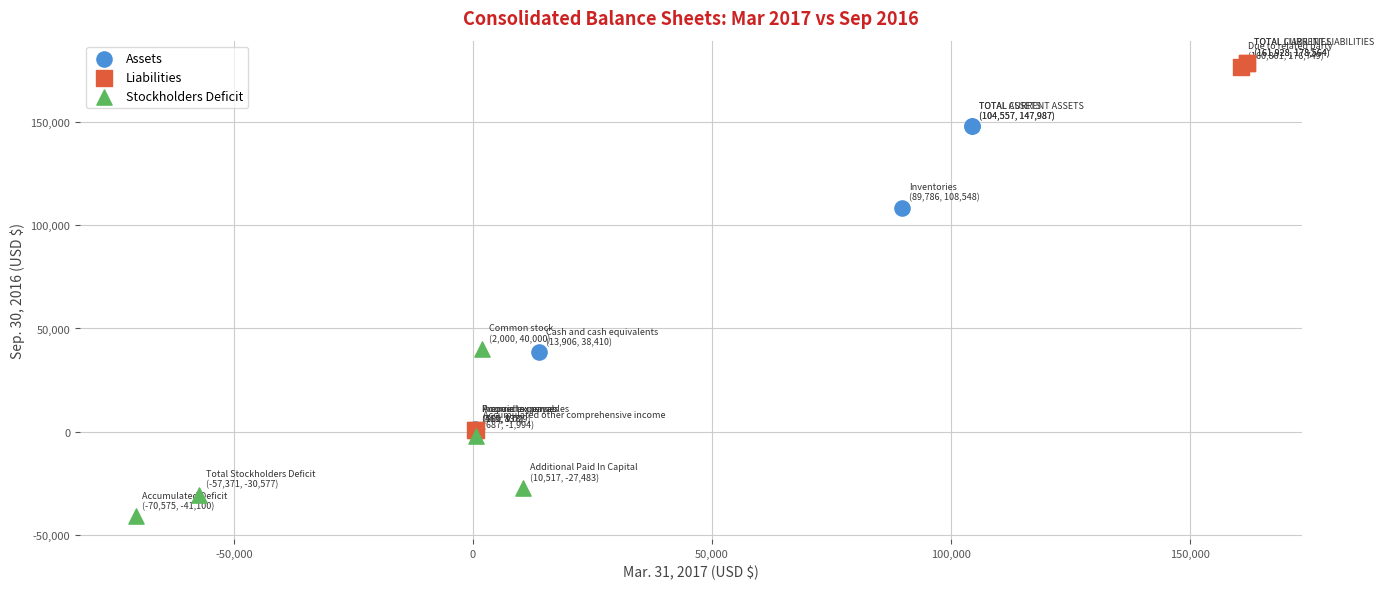

Which series has the largest Y range (max minus min)?

Liabilities